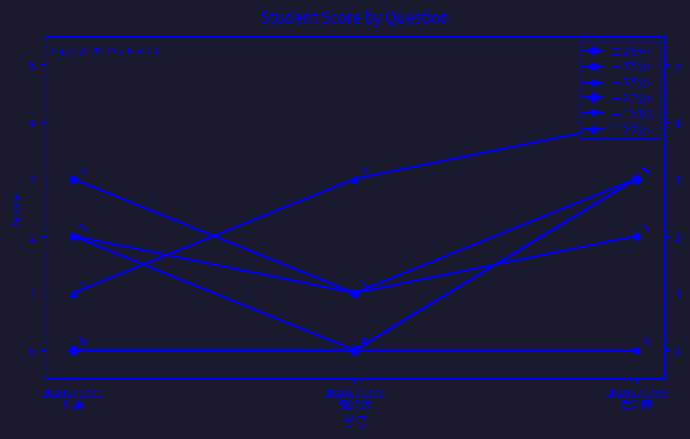

How many positive values does the 一.6(3分) series have?

1